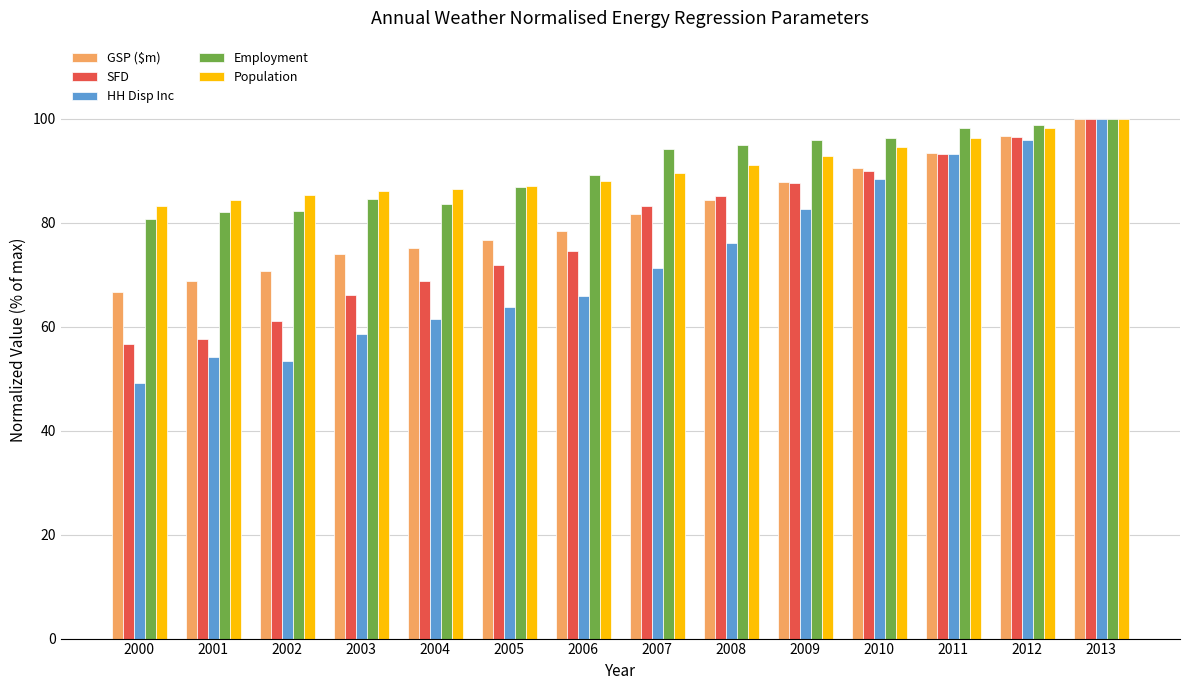

What is the difference between the second highest and second lowest values in the Population series?

13.9